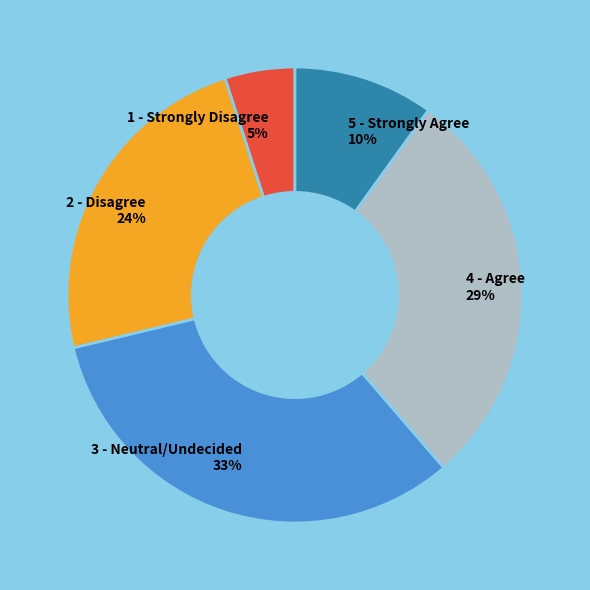

How many segments does this pie chart have?

5